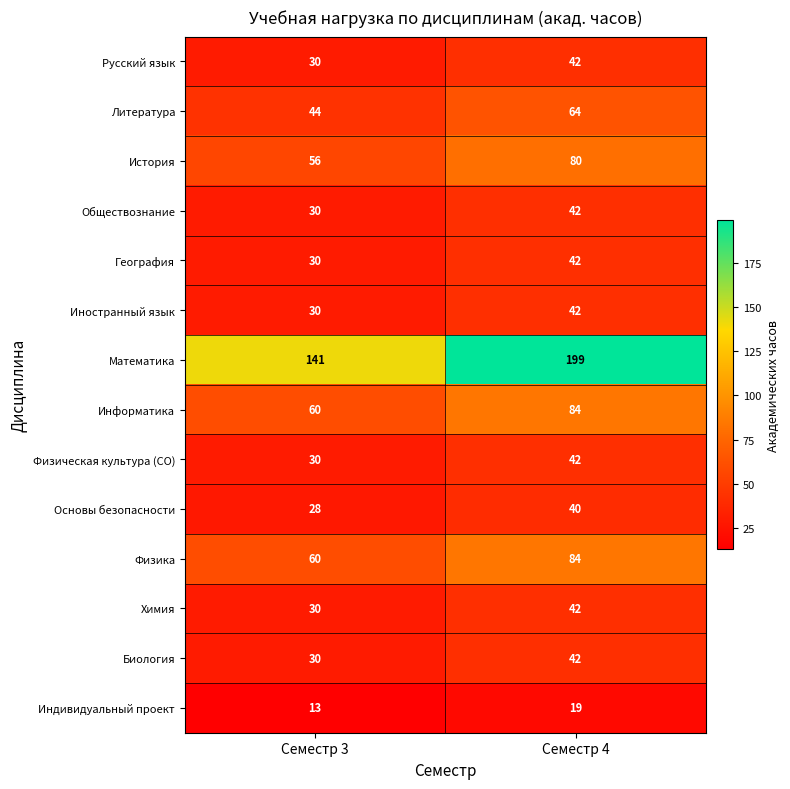

At which label does Информатика reach its minimum?

Семестр 3